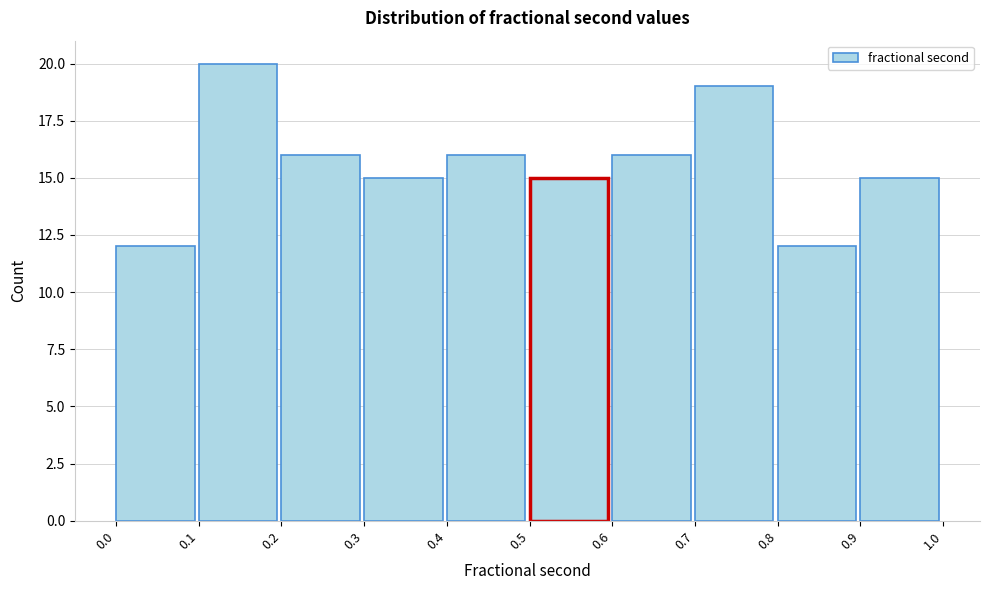

Reading left to right, list every bar in this chart as the range it spans on the x-axis followed by its height. The values are not printed on the chart, so give them approximately, as read against the axis.

0.0 to 0.1: 12
0.1 to 0.2: 20
0.2 to 0.3: 16
0.3 to 0.4: 15
0.4 to 0.5: 16
0.5 to 0.6: 15
0.6 to 0.7: 16
0.7 to 0.8: 19
0.8 to 0.9: 12
0.9 to 1.0: 15